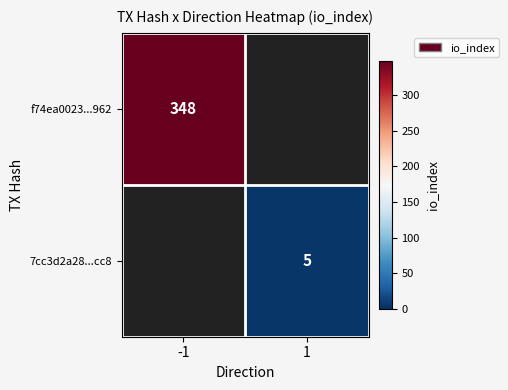

What is the smallest value displayed?

5.0